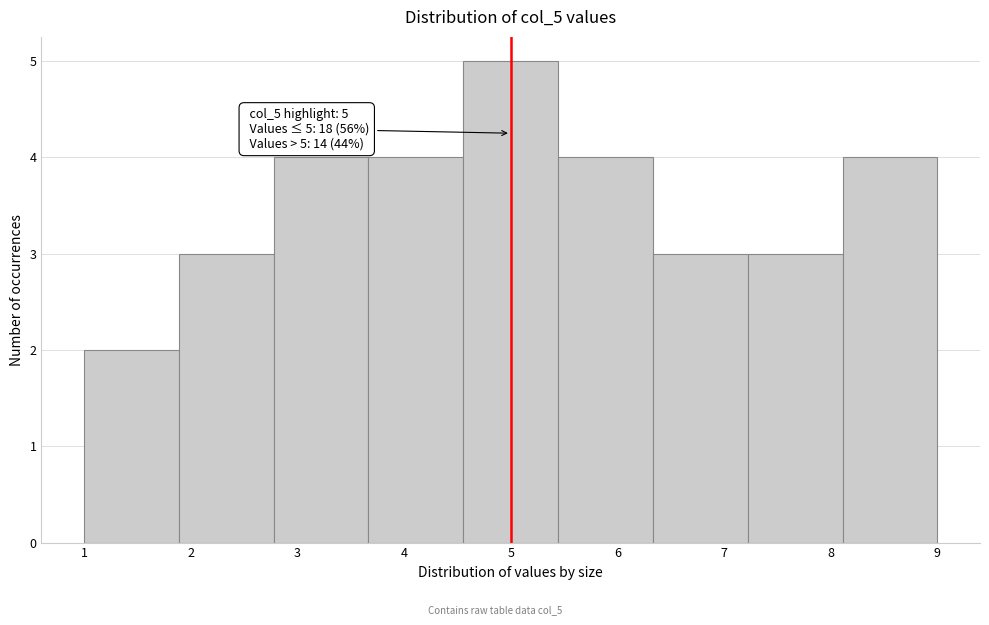

Over which range of the x-axis is the bar tallest?

4.6 to 5.4